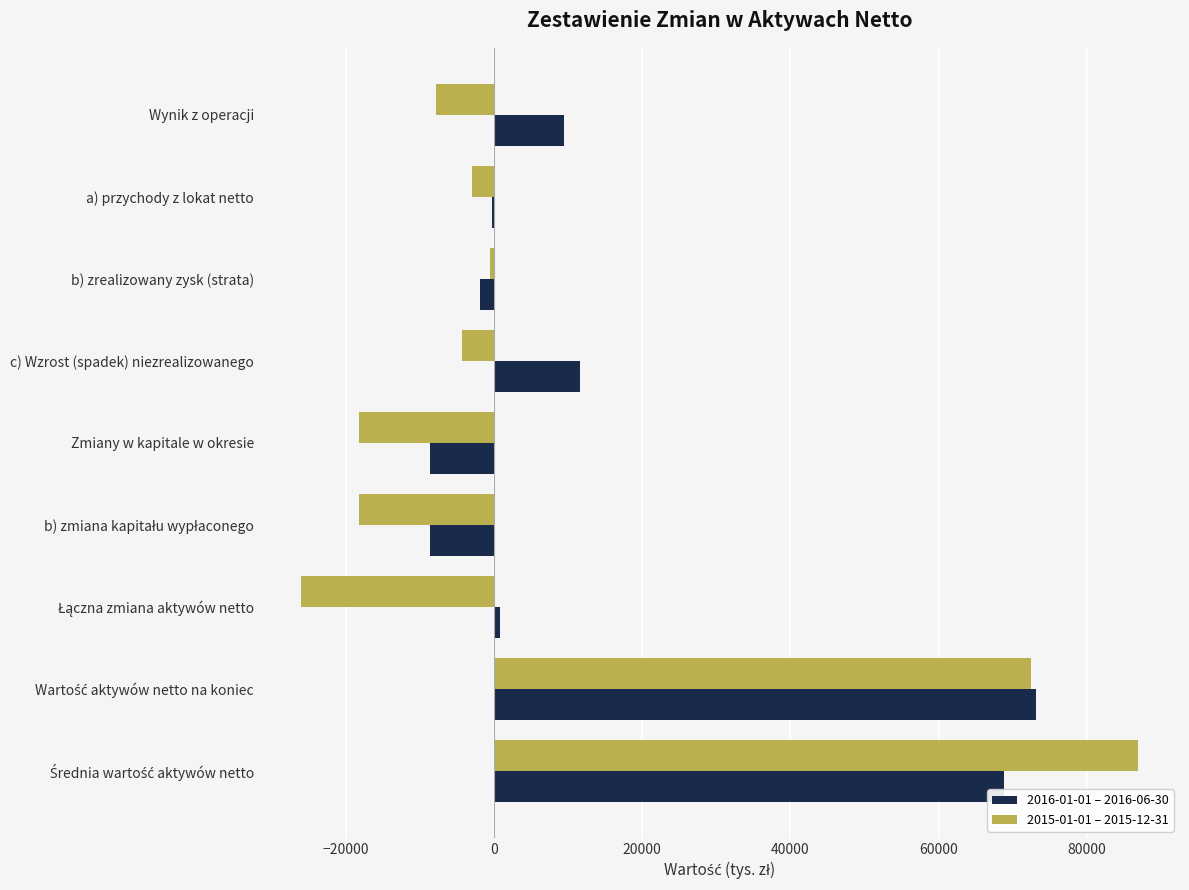

Is it true that 2015-01-01 – 2015-12-31 equals -4904 at Zmiany w kapitale w okresie?

False